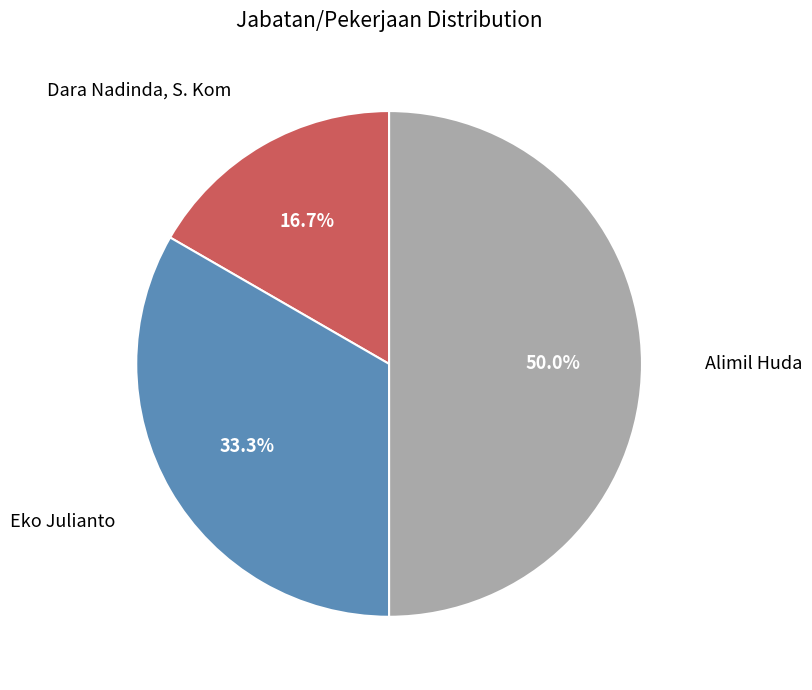

To the nearest percent, what is the combined percentage of Dara Nadinda, S. Kom and Eko Julianto?

50%